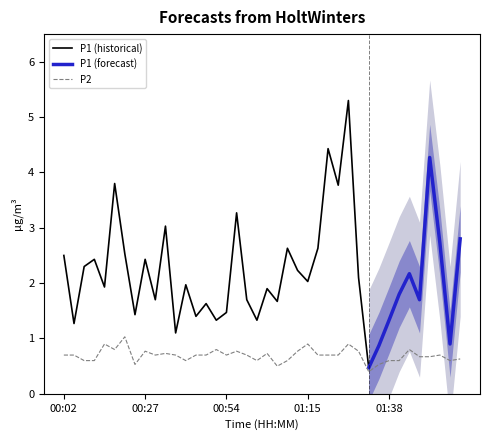

The chart shows a value of 0.3 at 00:48. True or false?

False